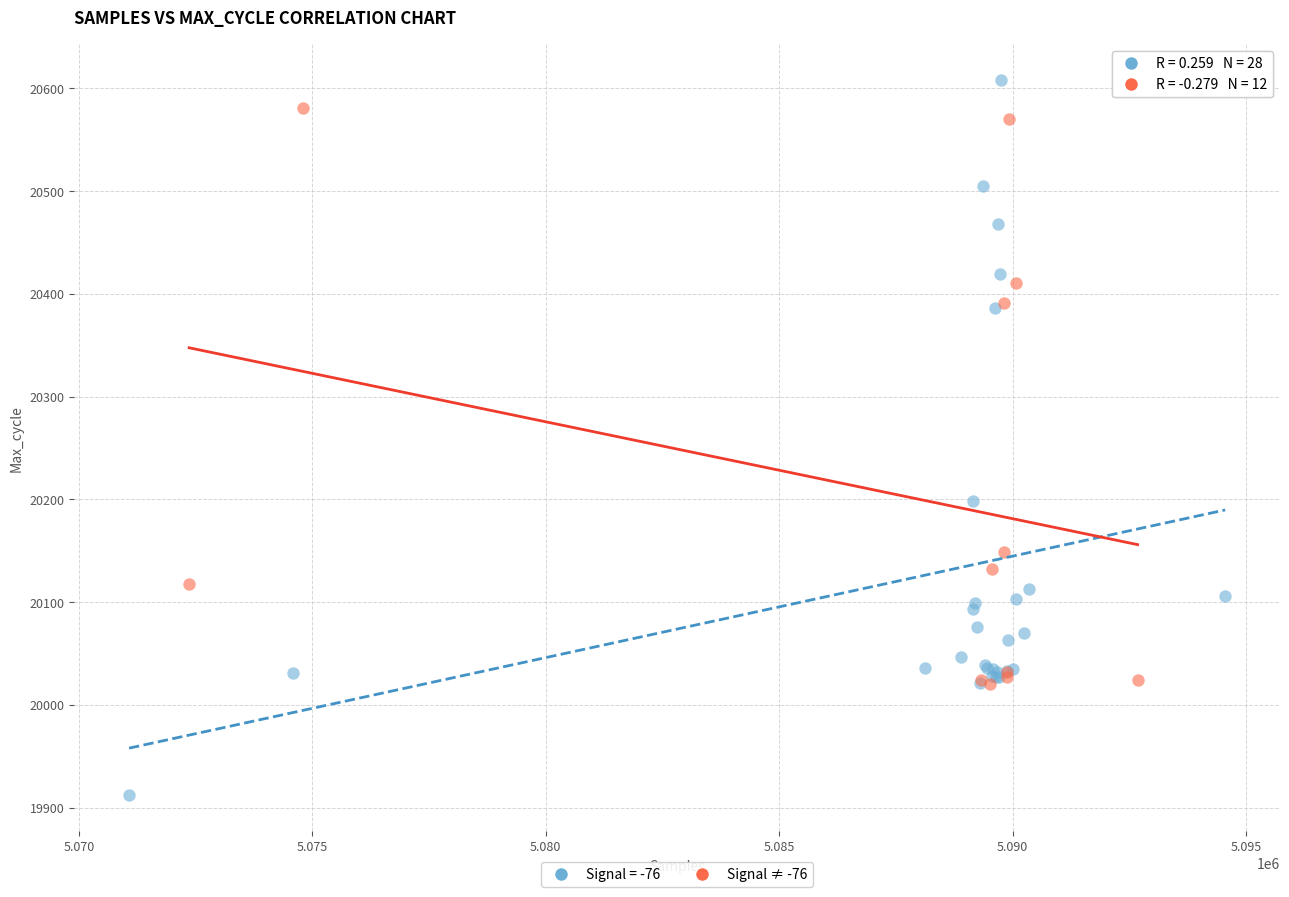

Which series reaches the minimum Y coordinate?

Signal = -76